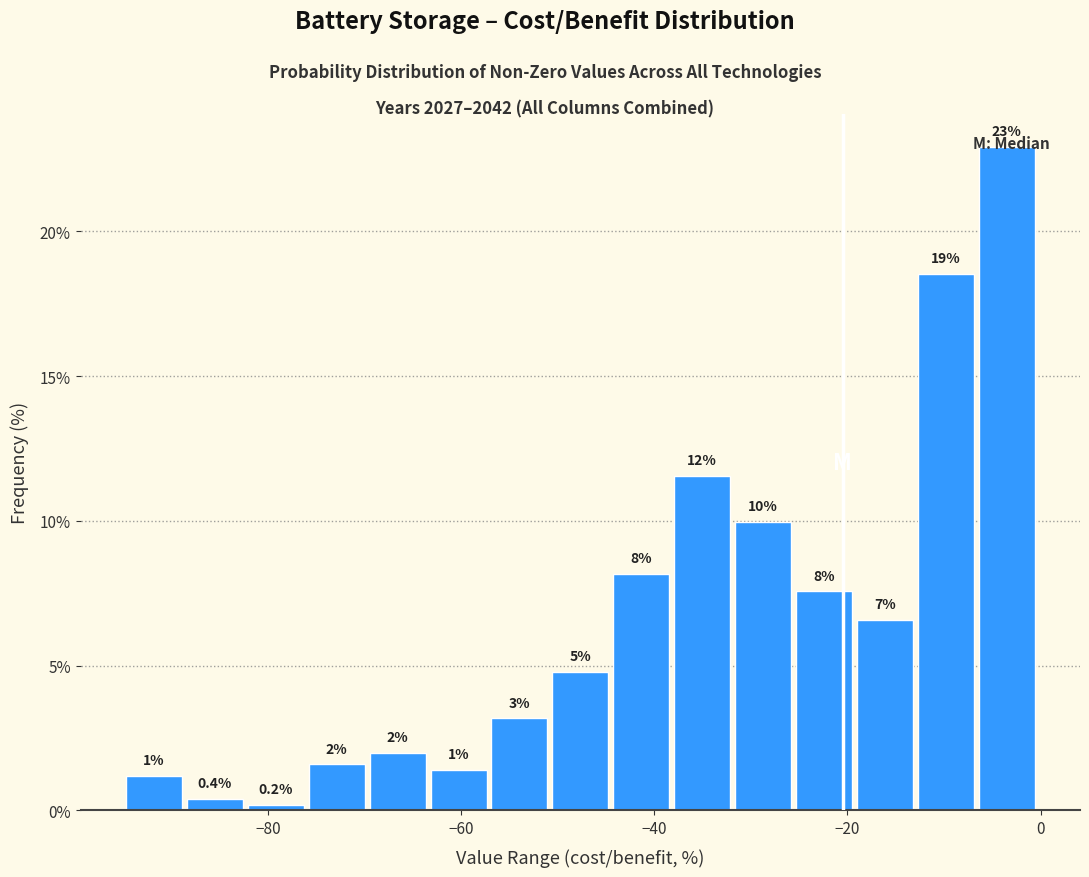

Read against the x-axis, roughly where is the centre of the tallest bar?

-4